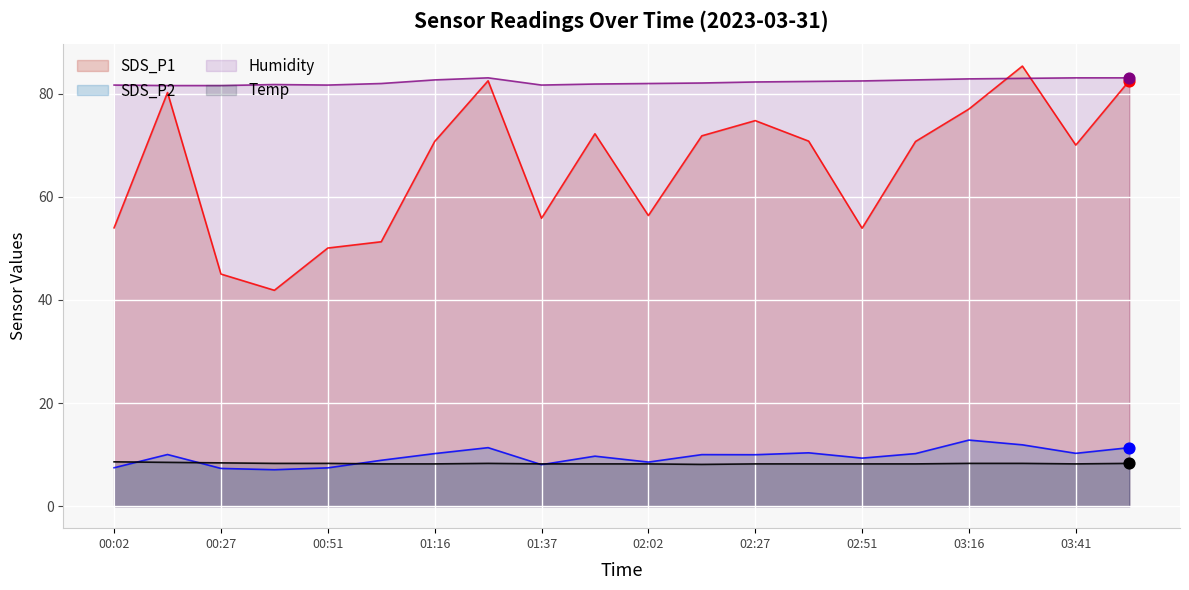

What are all the series names shown in the legend?

SDS_P1, SDS_P2, Humidity, Temp